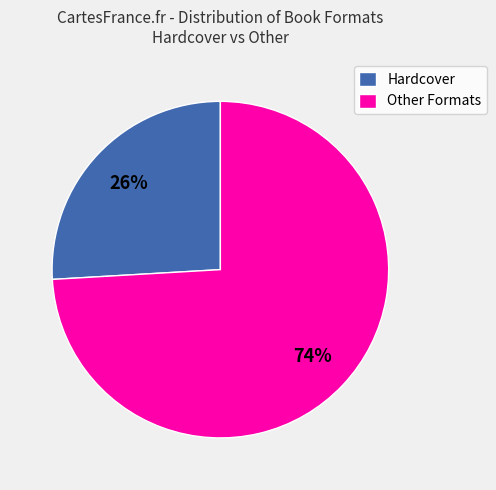

Which has a higher value, Other Formats or Hardcover?

Other Formats